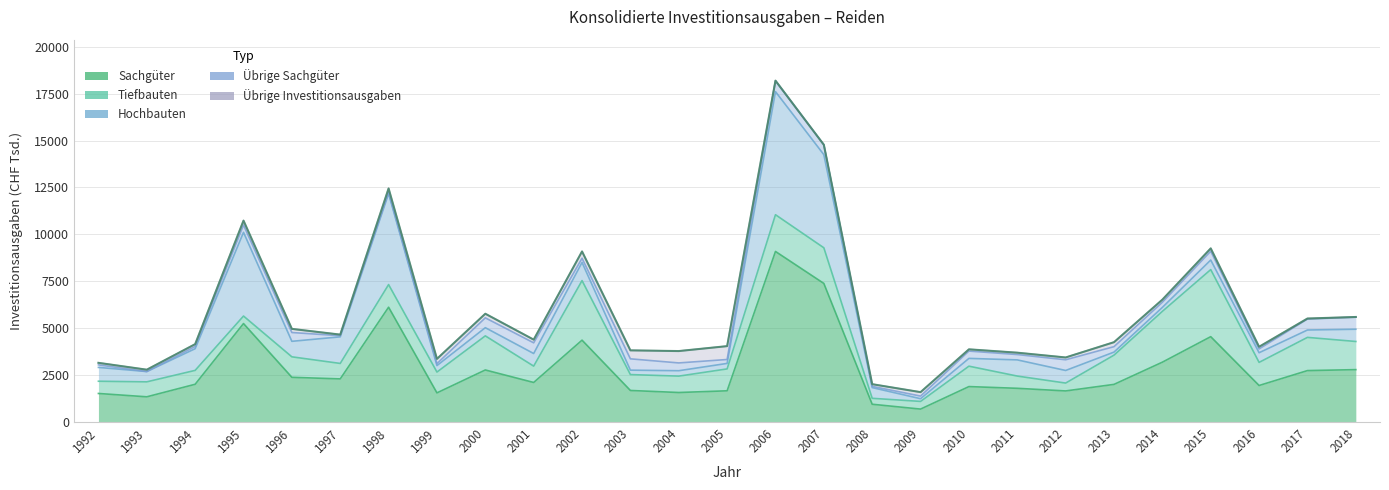

How many positive values does the Übrige Investitionsausgaben series have?

26